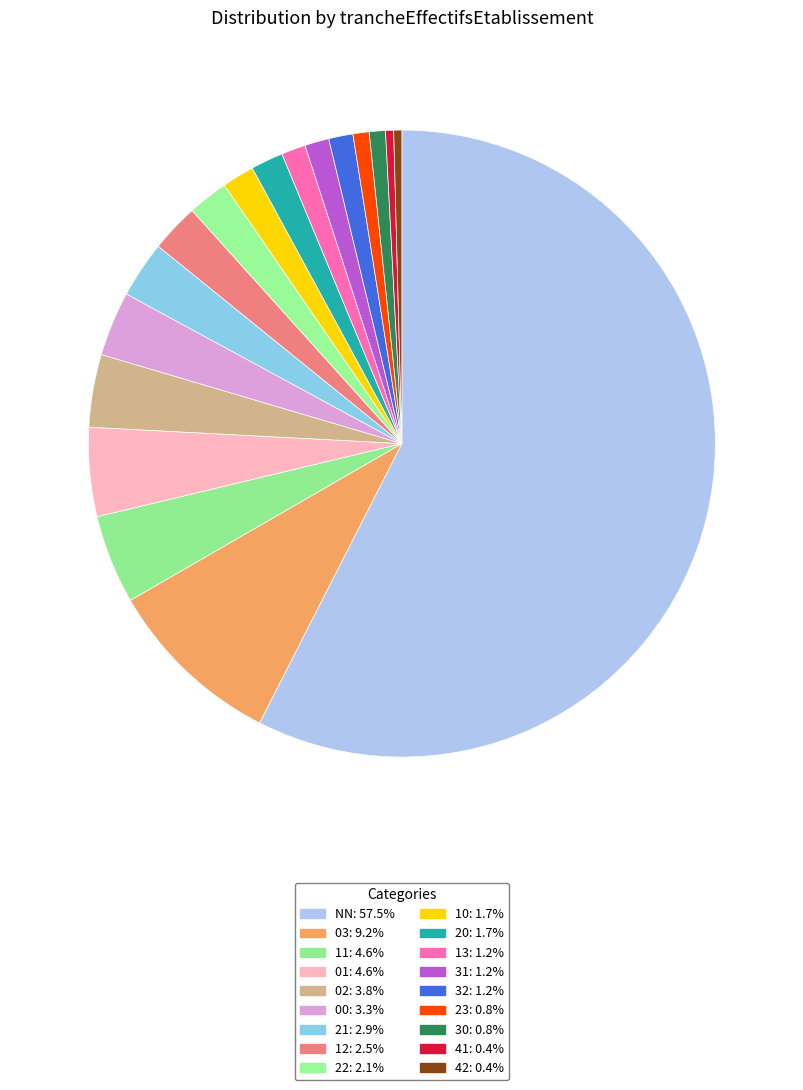

Which category accounts for the majority?

NN